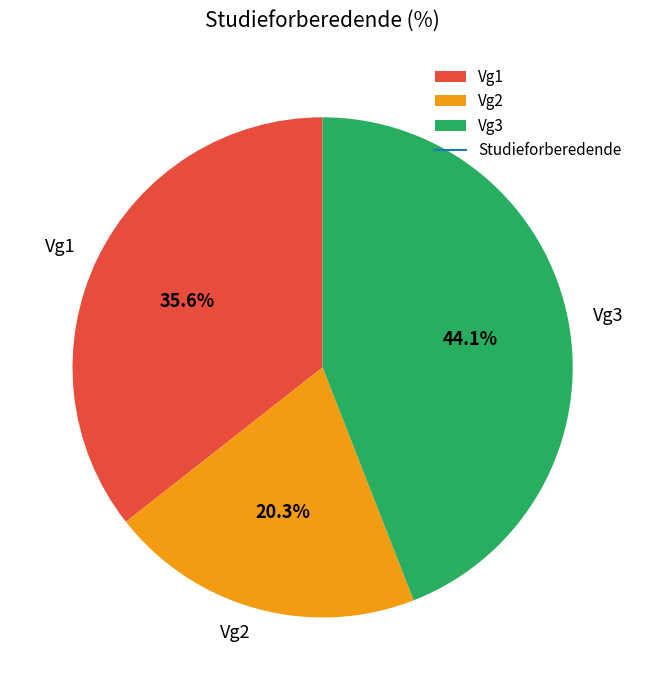

Rank the categories by value from lowest to highest.

Vg2, Vg1, Vg3